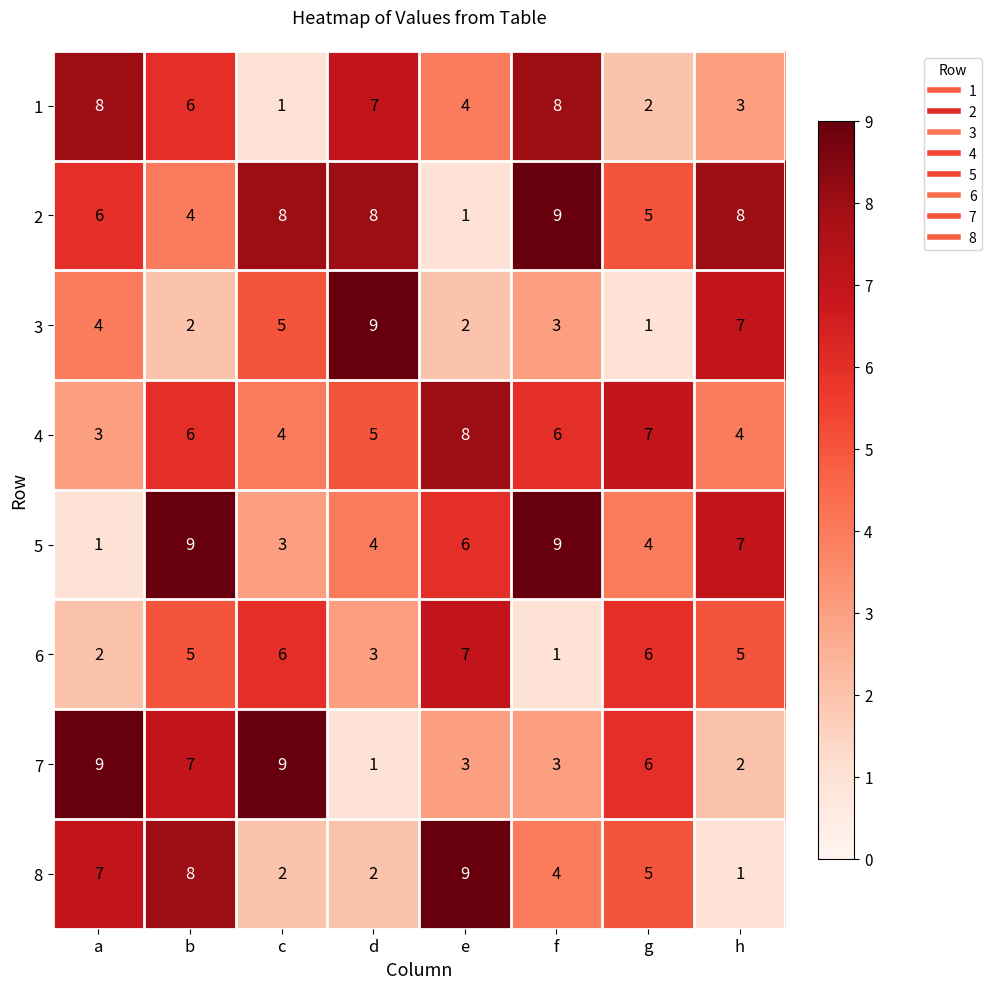

At which label does 1 reach its minimum?

c